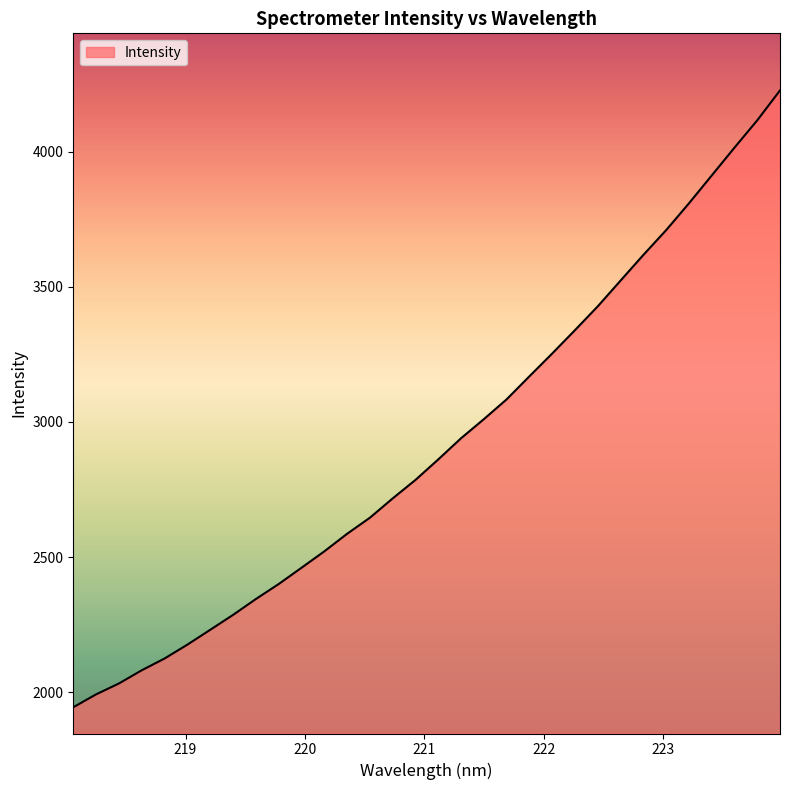

How many lines are shown in the chart?

1